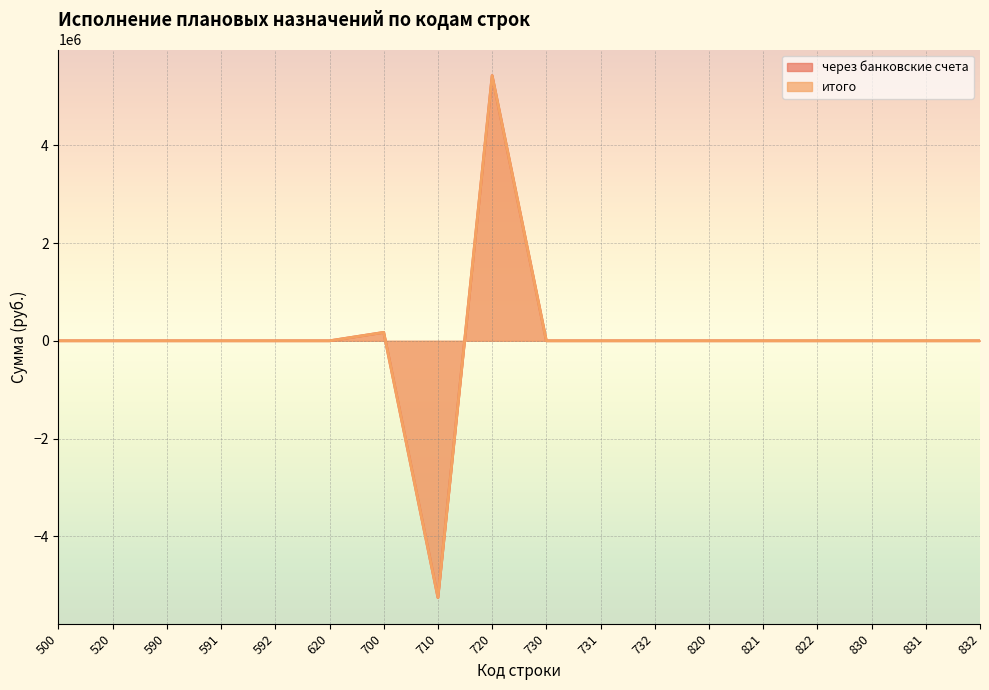

Which series has the largest total across all categories?

через банковские счета